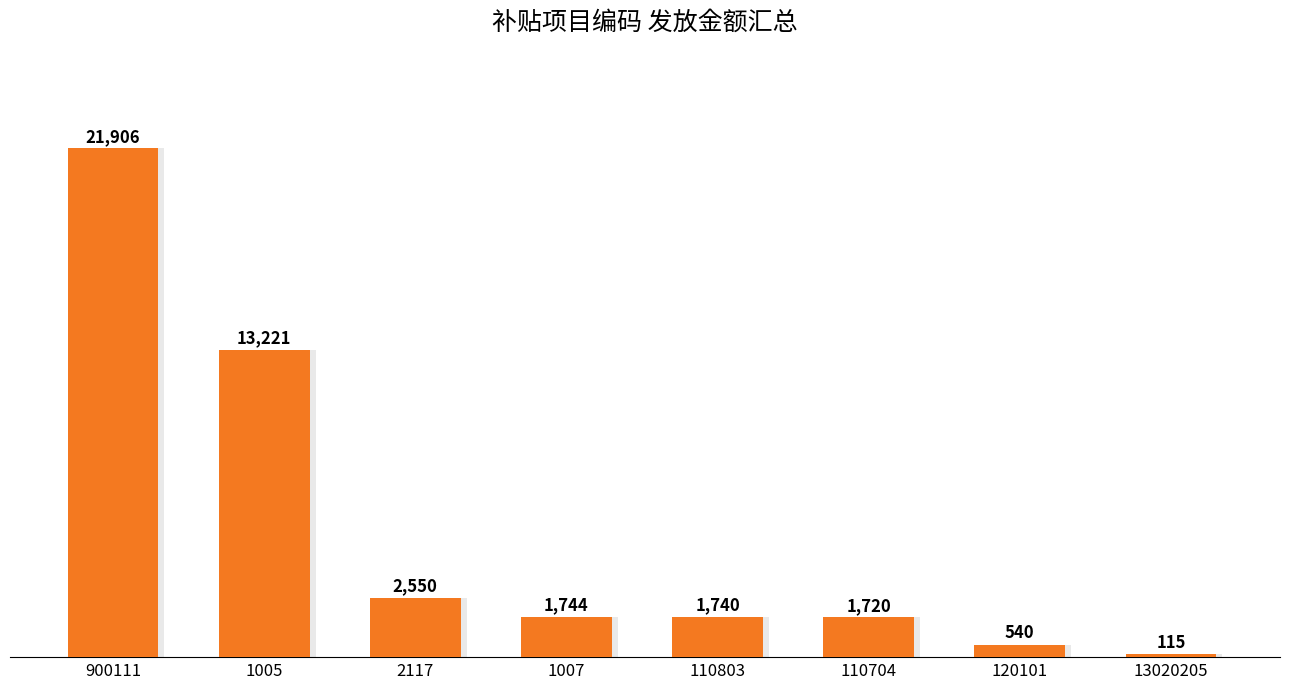

Is it true that the value at 1005 is 2687.2?

False